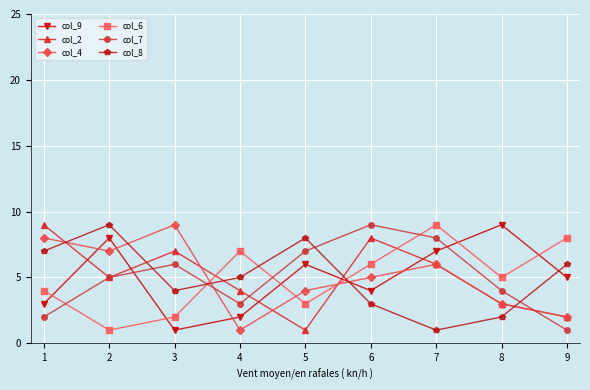

Reading left to right, transcribe all the data shown in this chart.

col_9: 1=3	2=8	3=1	4=2	5=6	6=4	7=7	8=9	9=5
col_2: 1=9	2=5	3=7	4=4	5=1	6=8	7=6	8=3	9=2
col_4: 1=8	2=7	3=9	4=1	5=4	6=5	7=6	8=3	9=2
col_6: 1=4	2=1	3=2	4=7	5=3	6=6	7=9	8=5	9=8
col_7: 1=2	2=5	3=6	4=3	5=7	6=9	7=8	8=4	9=1
col_8: 1=7	2=9	3=4	4=5	5=8	6=3	7=1	8=2	9=6